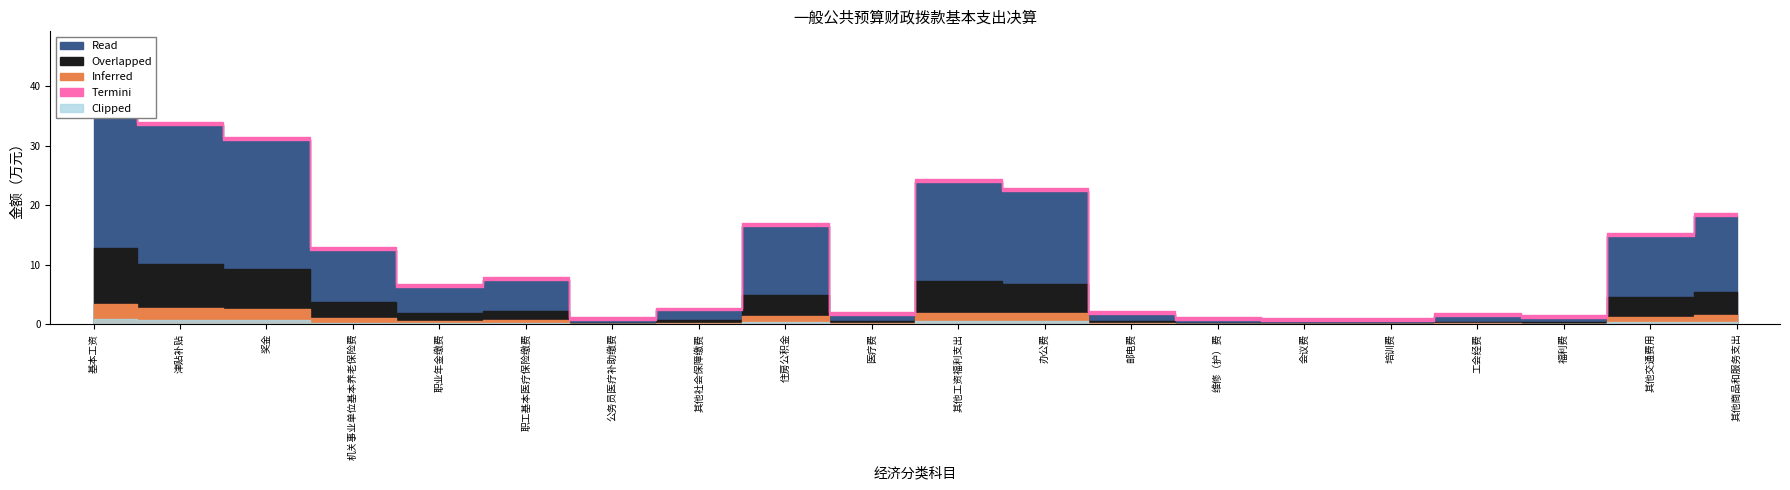

Which label corresponds to the smallest value in the chart?

培训费